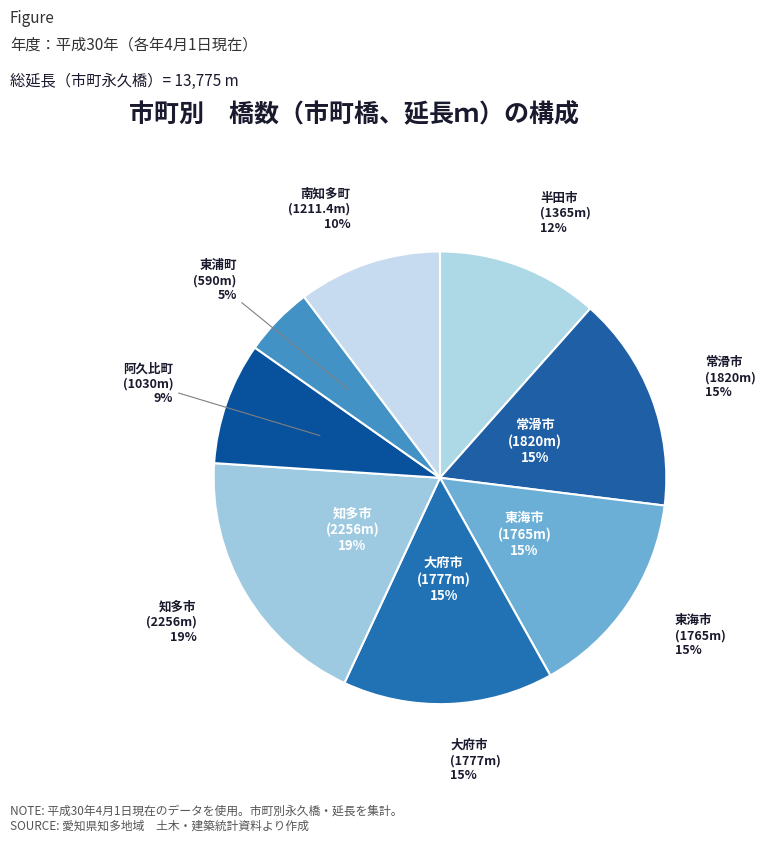

What percentage is the 東海市 slice, to the nearest percent?

15%